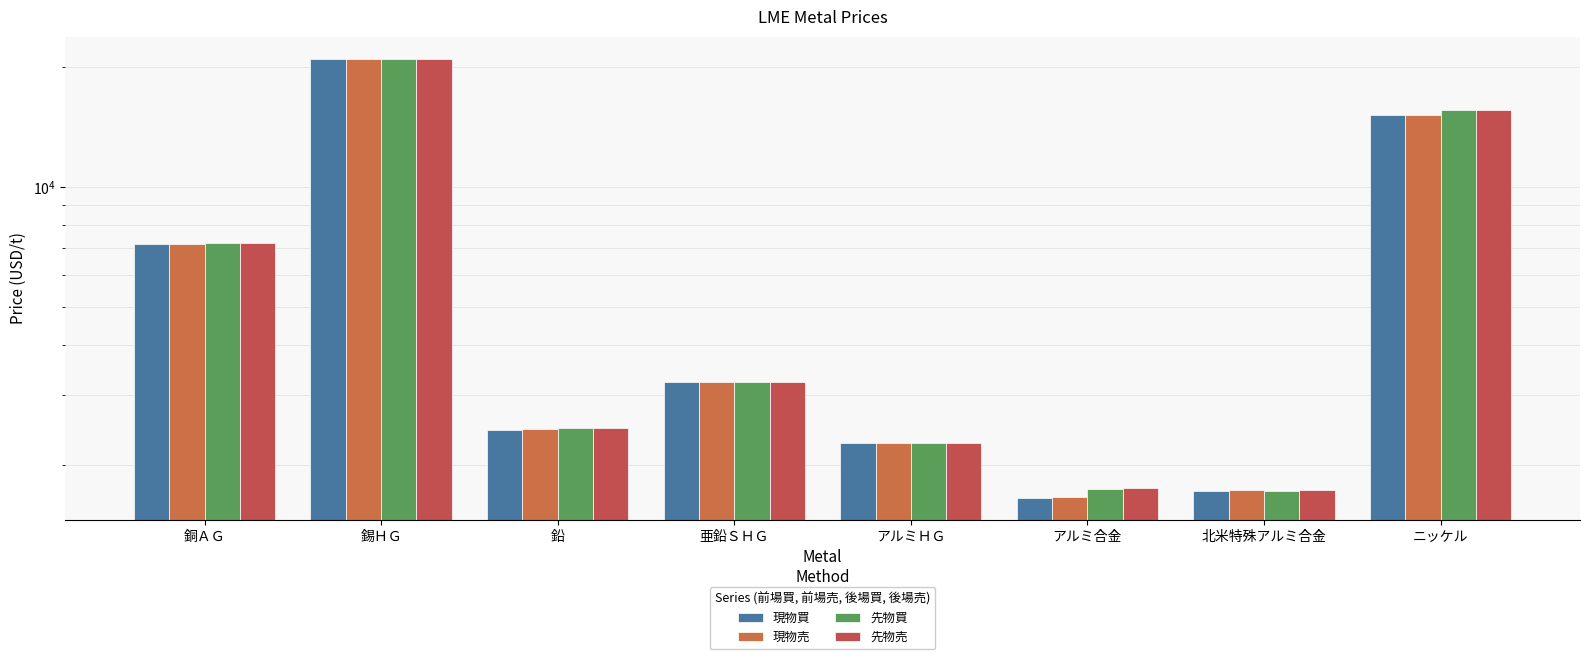

How many bars are there in each group?

4